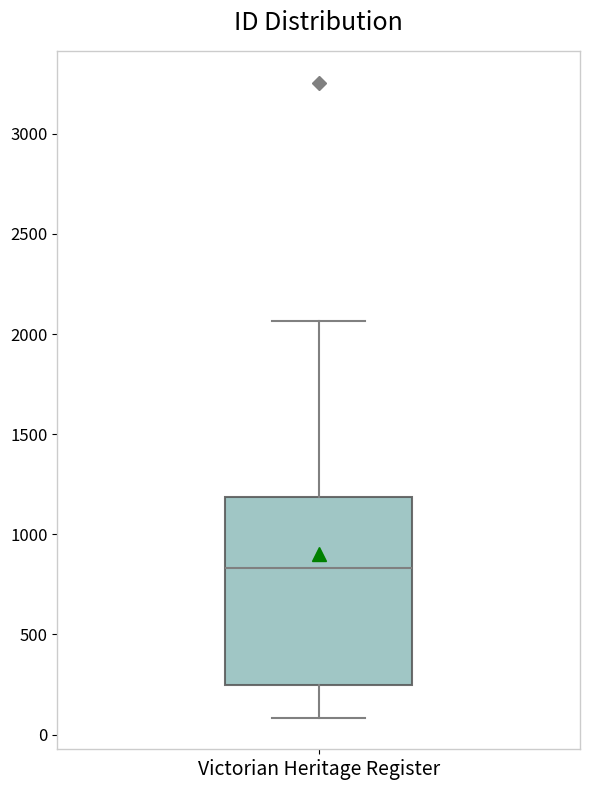

Transcribe this box plot: give where the median line is, the range the box spans, and where the two whiskers end, as read against the y-axis. The values are not printed on the chart, so give them approximately, as read against the axis.

median 850, box 250 to 1200, whiskers 100 to 2050